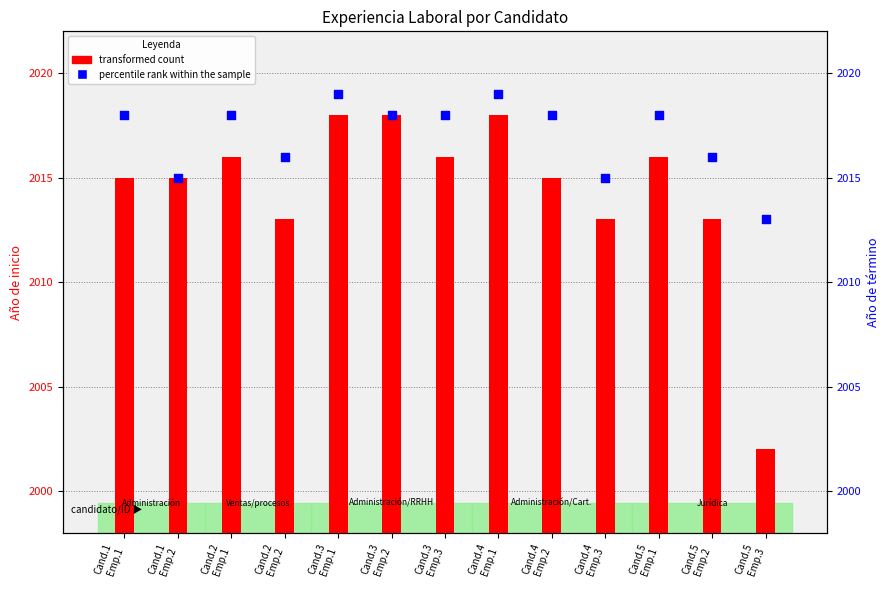

What is the total value across all series at Cand.4
Emp.3?

4028